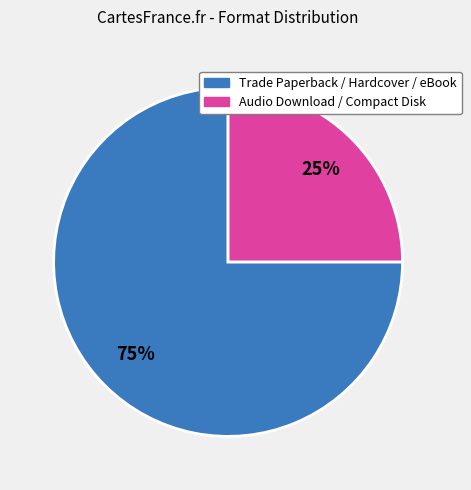

To the nearest percent, what is the average slice percentage?

50%